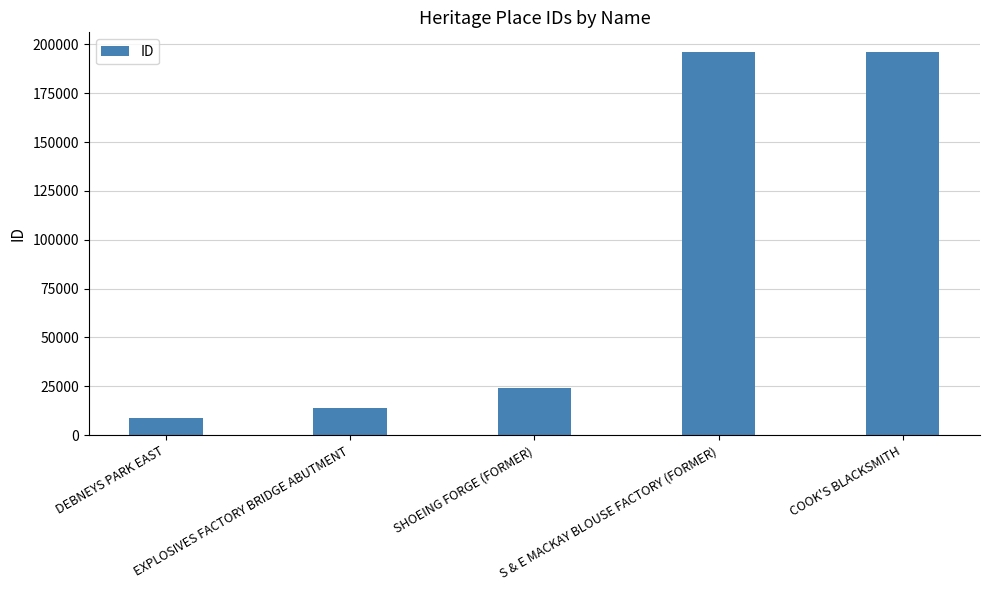

What is the smallest value displayed?

8849